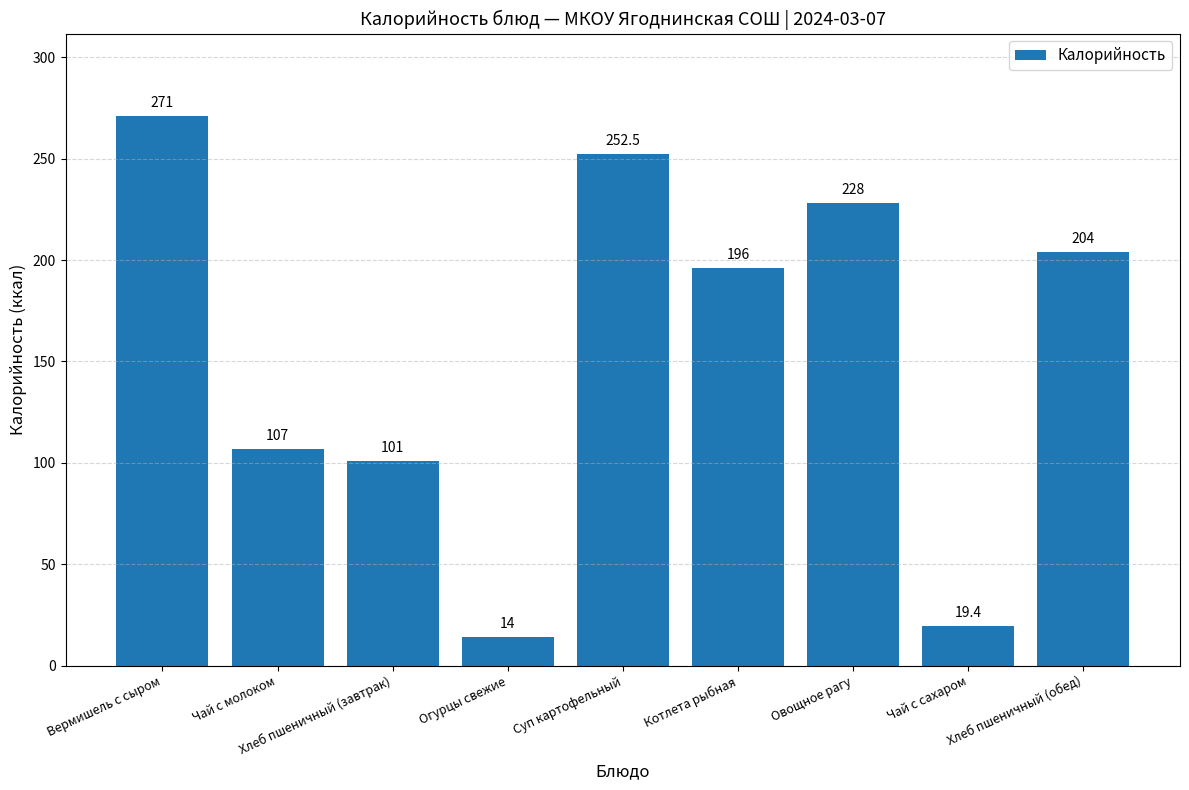

What is the ratio of the value at Хлеб пшеничный (завтрак) to the value at Котлета рыбная?

0.5